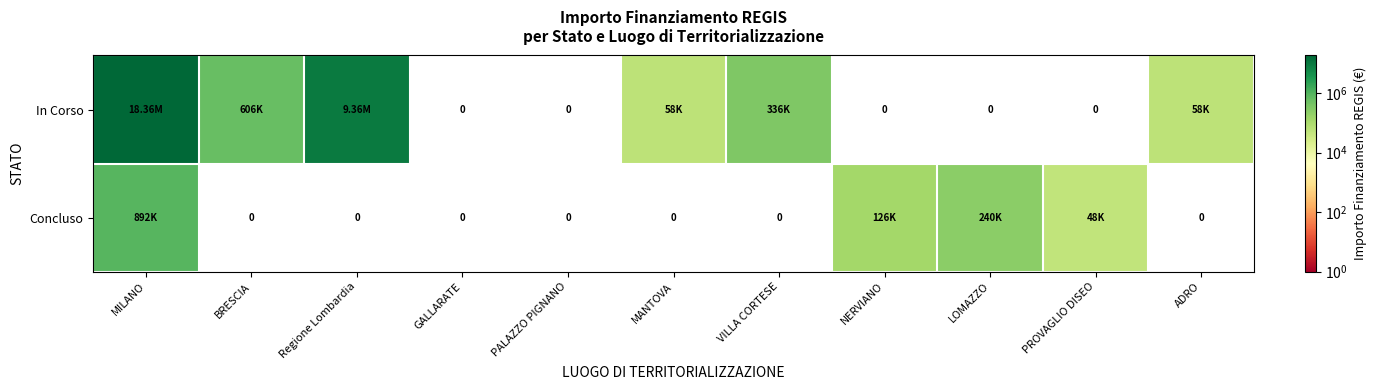

What is the maximum value shown in the chart?

18355418.9